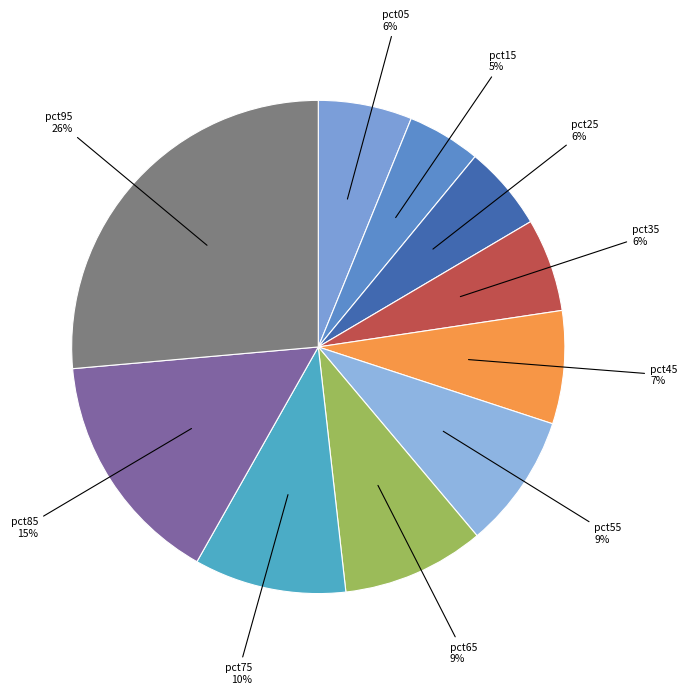

How many segments does this pie chart have?

10